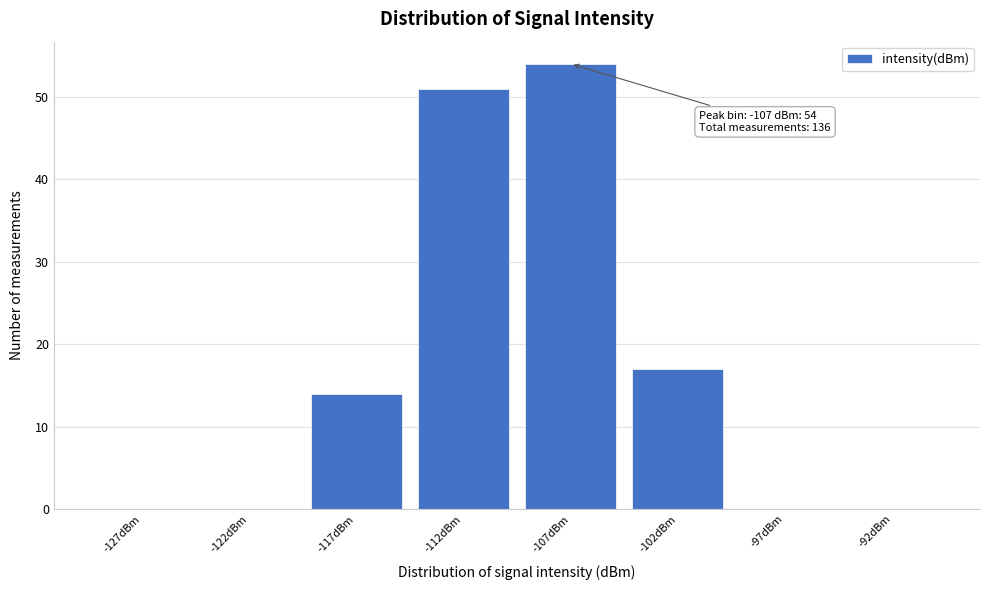

Reading right to left, list all the values displayed in this chart.

-92dBm=0	-97dBm=0	-102dBm=17	-107dBm=54	-112dBm=51	-117dBm=14	-122dBm=0	-127dBm=0